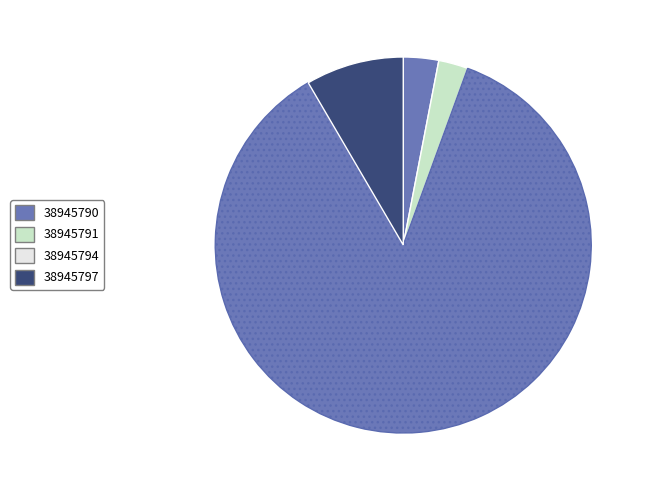

What is the largest slice in the pie chart?

38945794